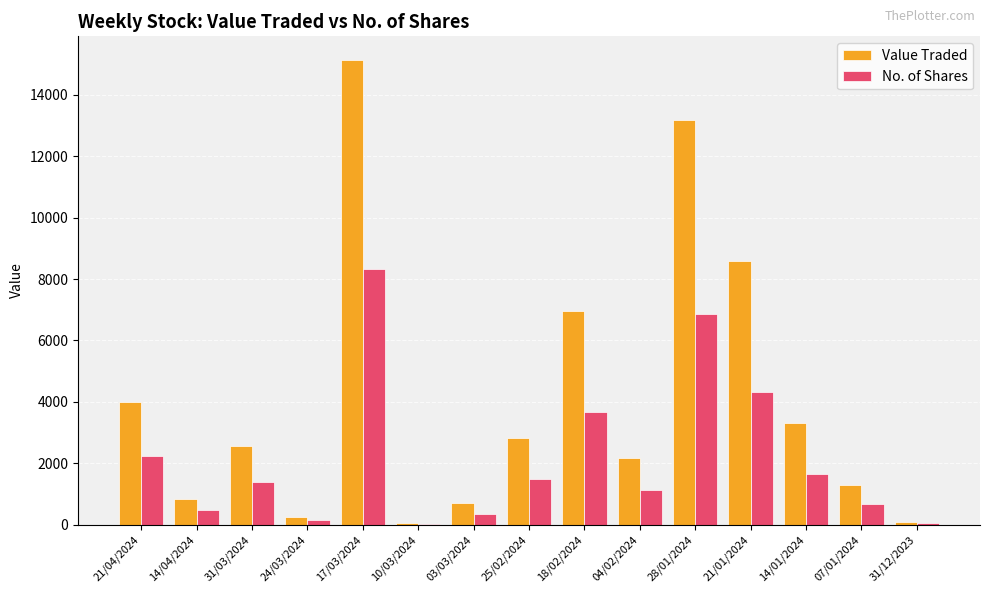

True or false: Value Traded has a value of 3911 at 17/03/2024.

False